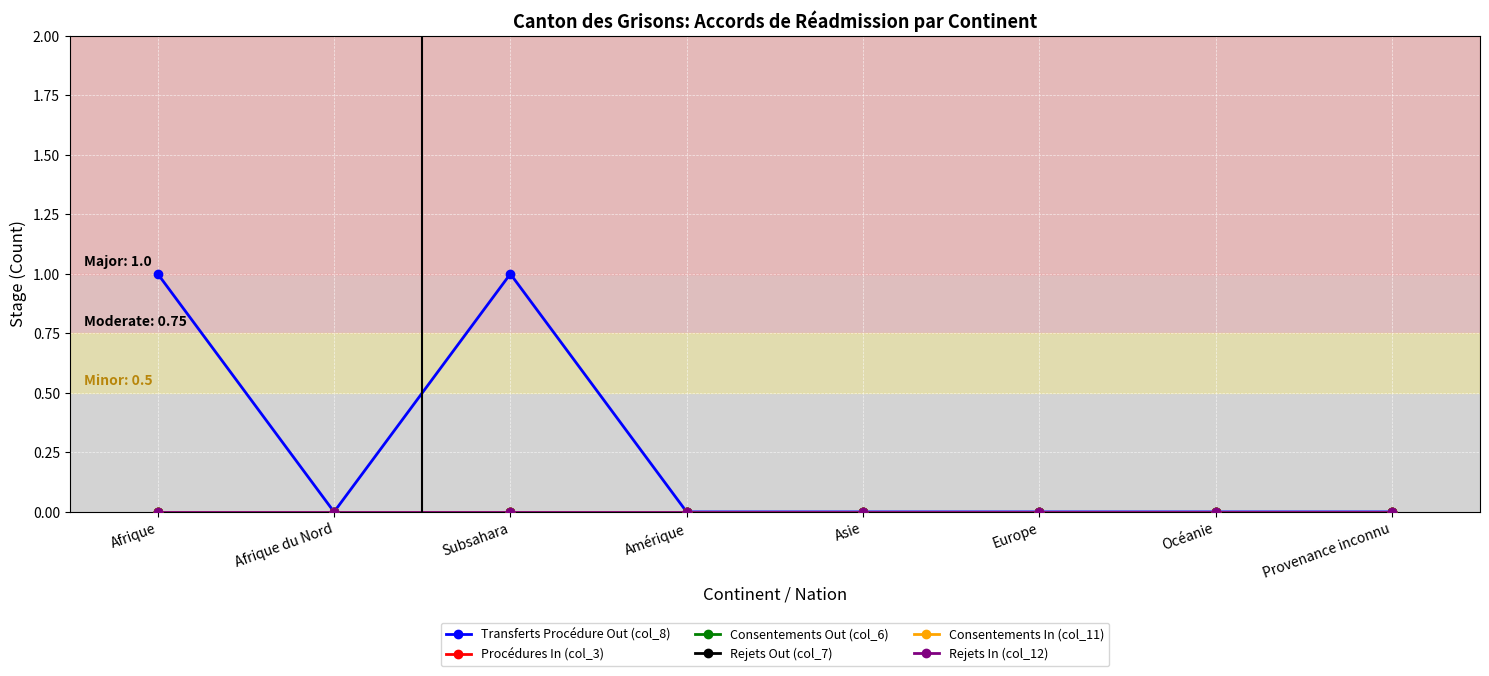

At which category is the sum across all series the highest?

Afrique